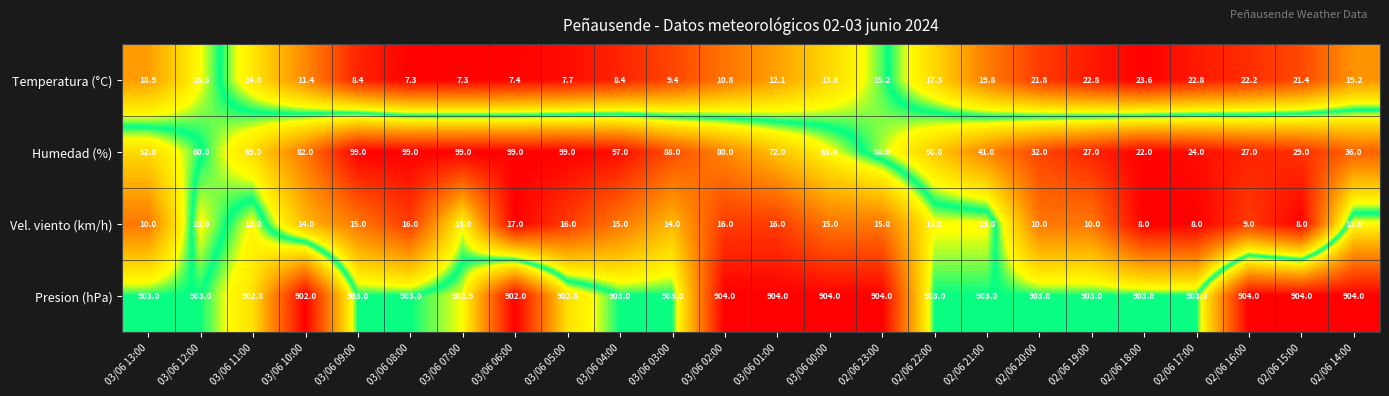

What is the difference between the maximum and minimum values in the Humedad (%) series?

77.0